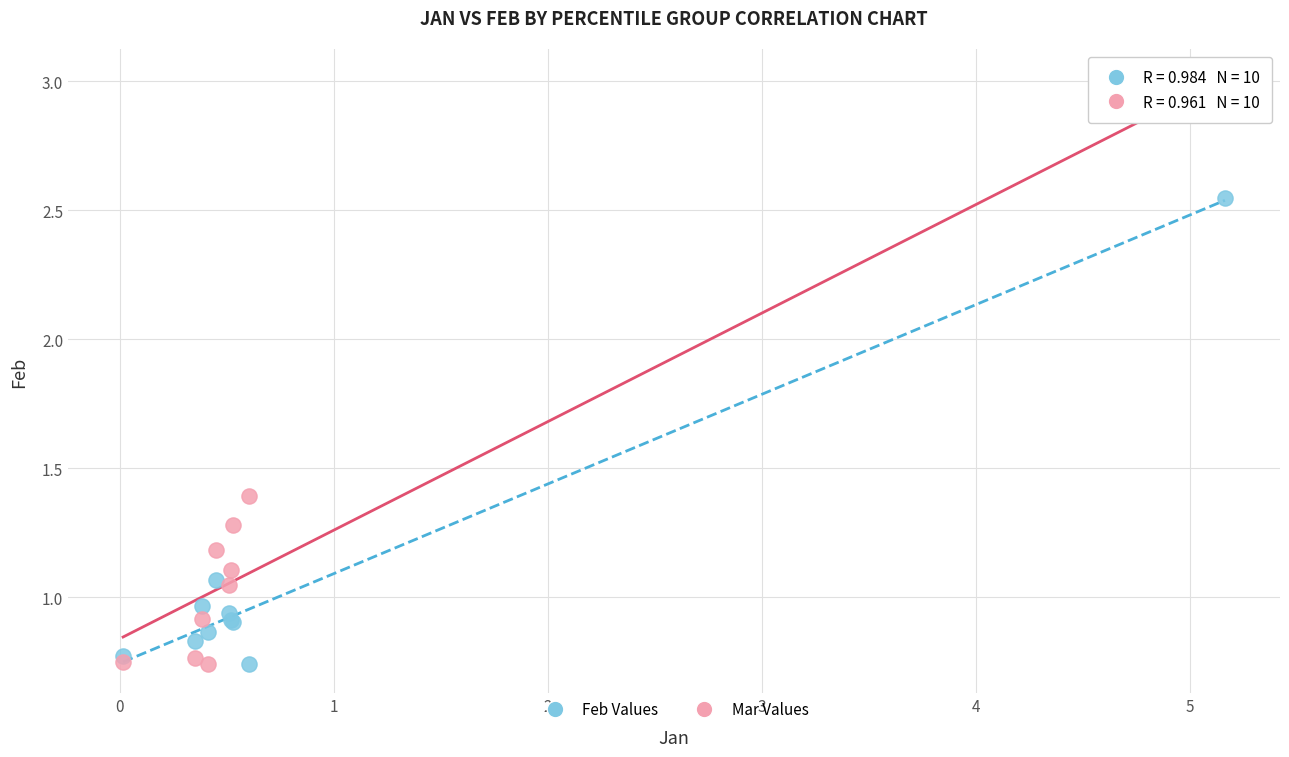

Which series has the largest Y range (max minus min)?

Mar Values